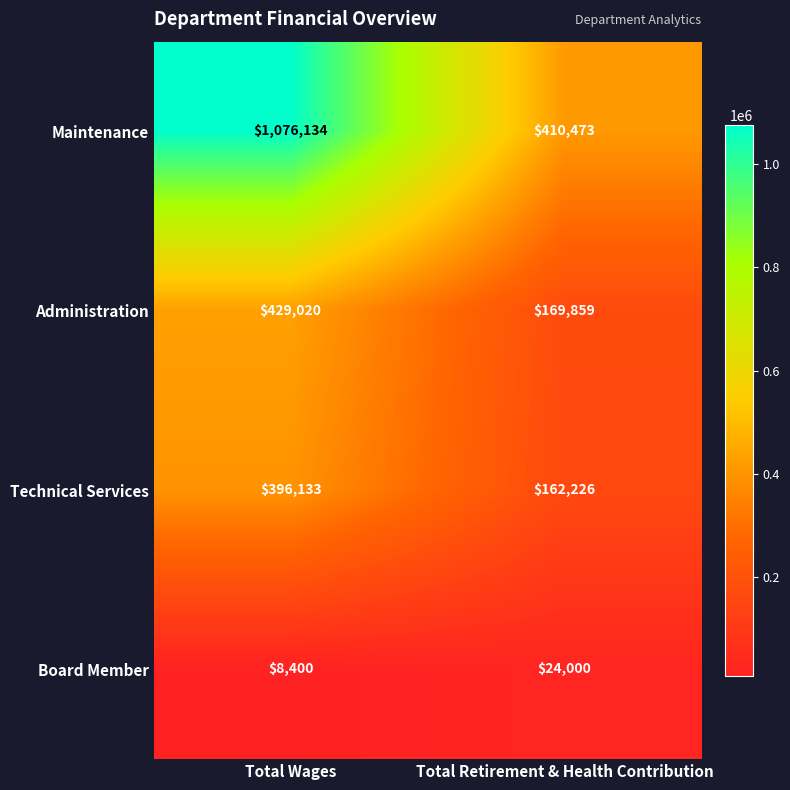

Reading right to left, extract all data points from this chart.

Maintenance: 410473	1076134
Administration: 169859	429020
Technical Services: 162226	396133
Board Member: 24000	8400